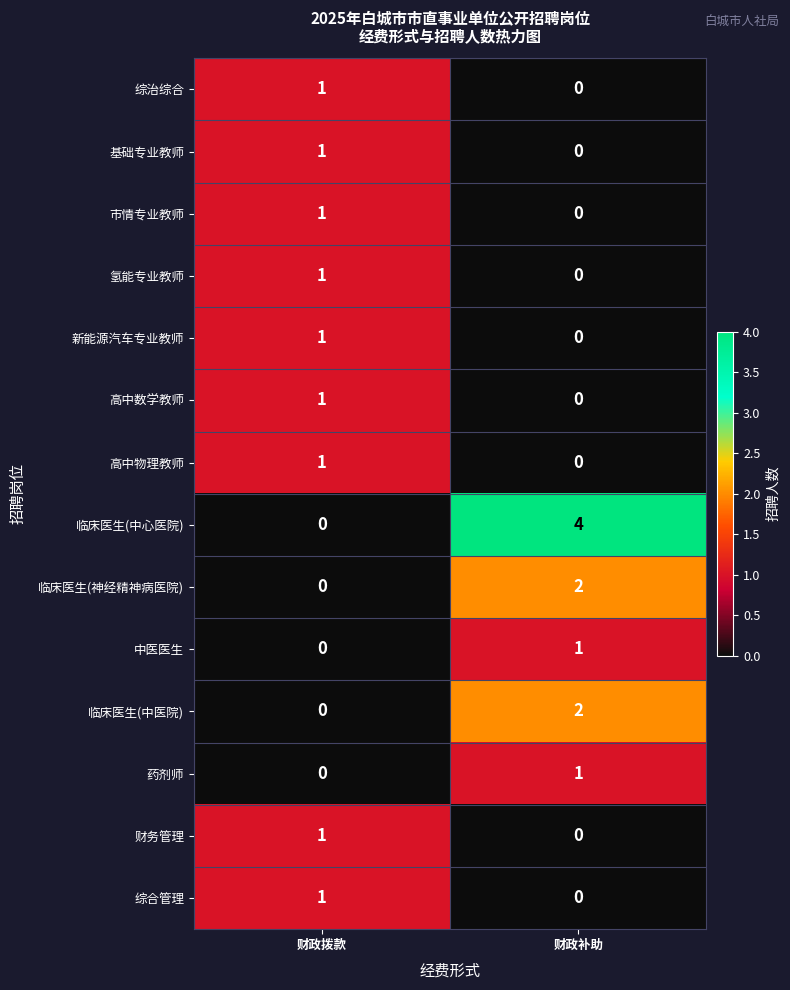

Which series has the largest total across all categories?

临床医生(中心医院)